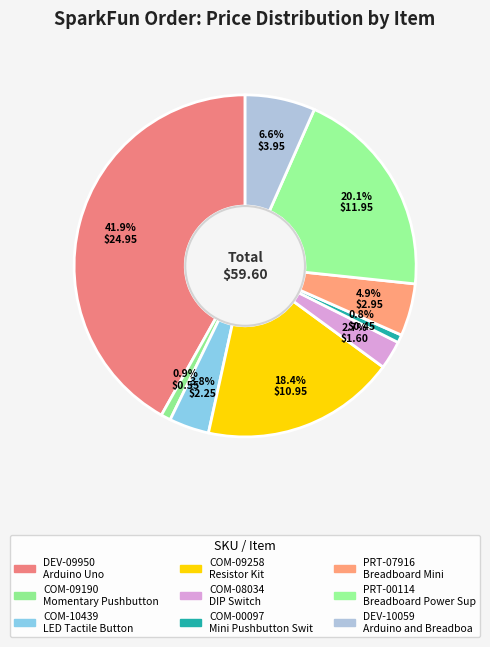

What is the smallest slice in the pie chart?

Mini Pushbutton Switch